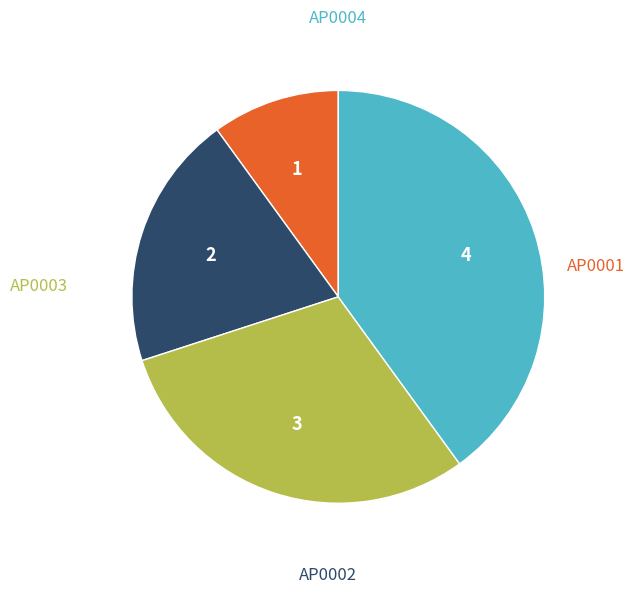

True or false: AP0003 accounts for 39% of the total.

False